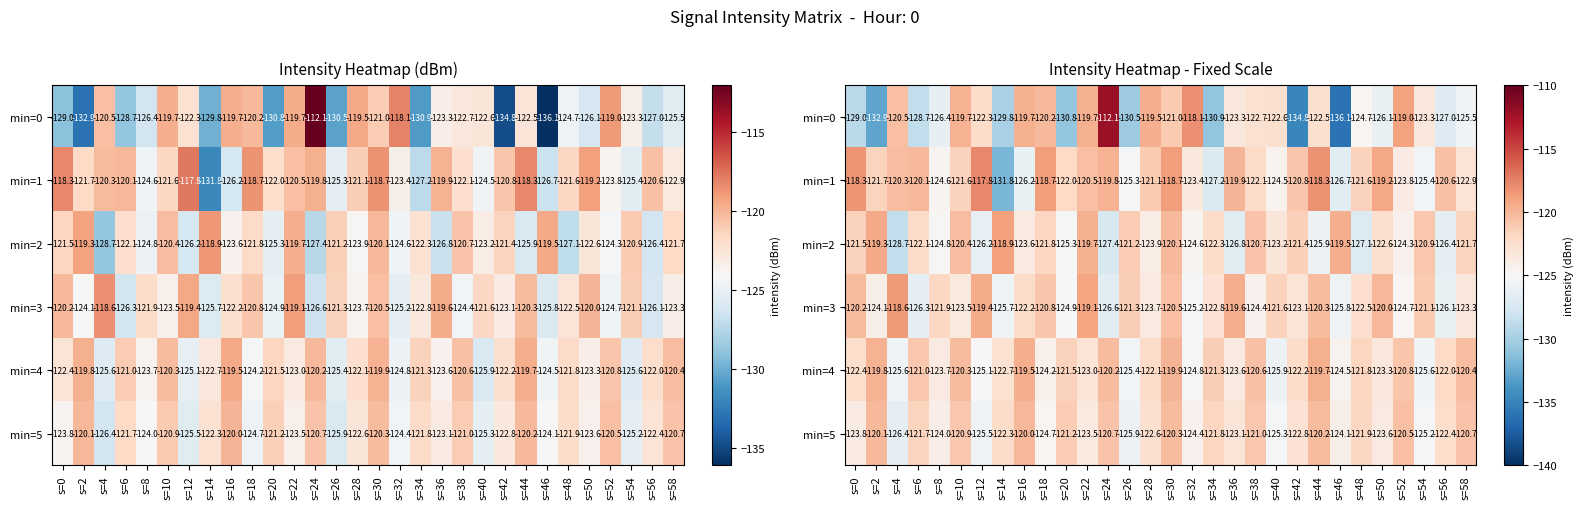

List the labels in order of min=5 value, largest first.

s=16, s=2, s=44, s=30, s=52, s=24, s=58, s=10, s=38, s=20, s=6, s=34, s=48, s=14, s=56, s=28, s=42, s=36, s=22, s=50, s=0, s=8, s=46, s=32, s=18, s=54, s=40, s=12, s=26, s=4